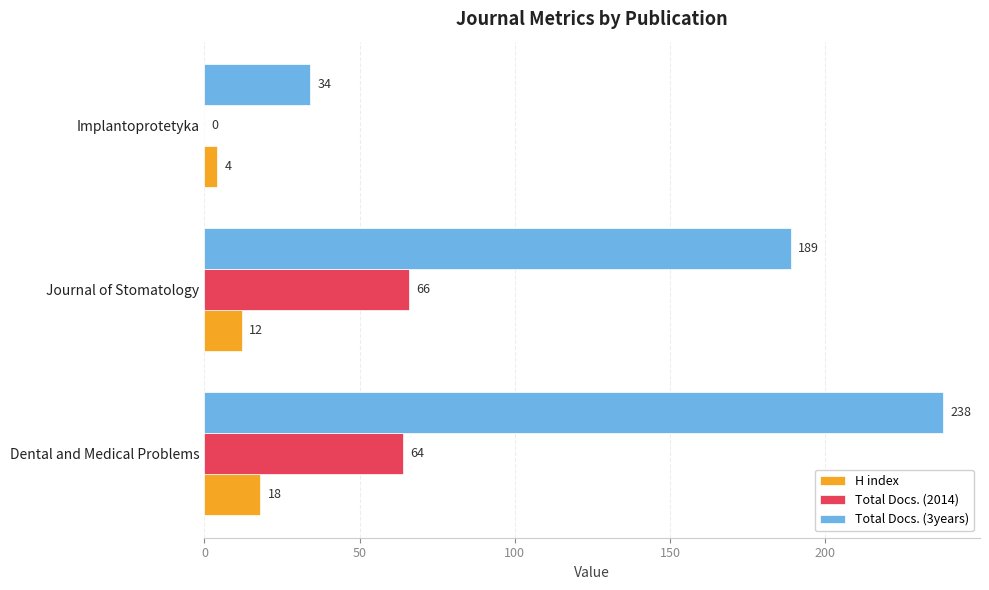

Which category has the highest value across all series?

Dental and Medical Problems